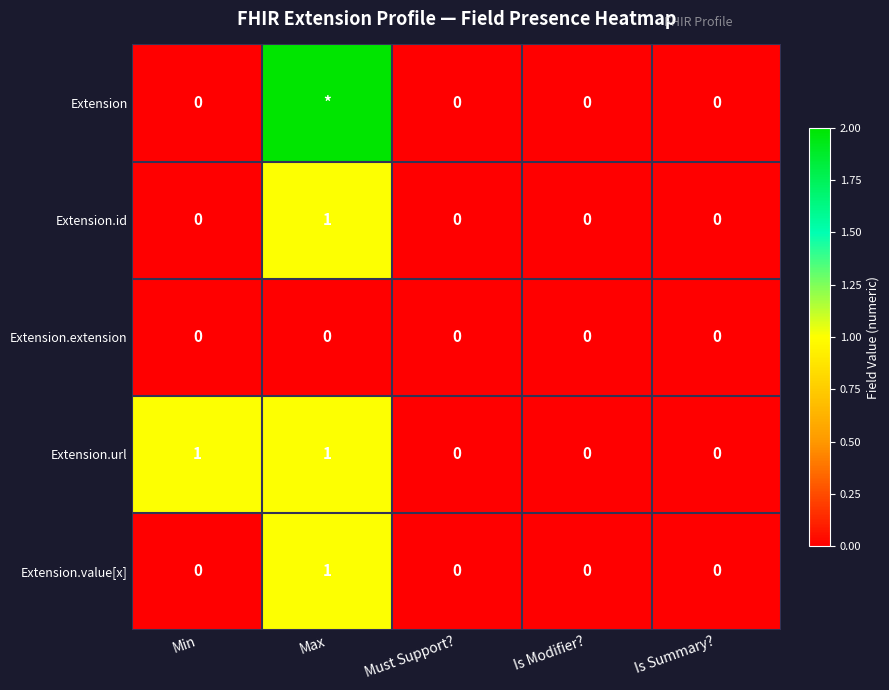

At which label does Extension.id reach its peak?

Max